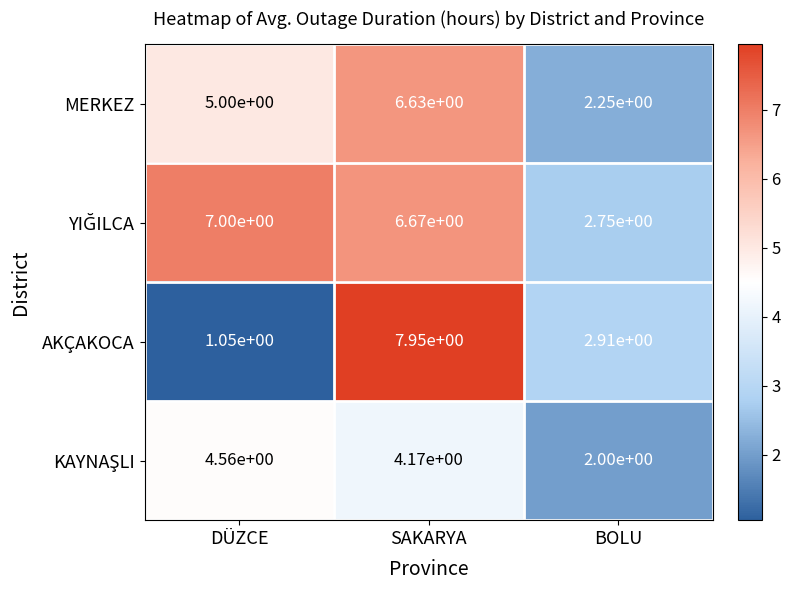

At which category is the sum across all series the highest?

SAKARYA